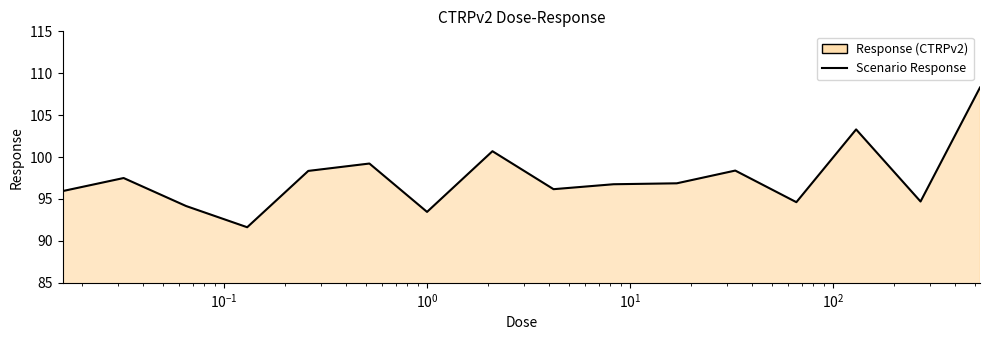

What is the greatest value displayed?

108.3